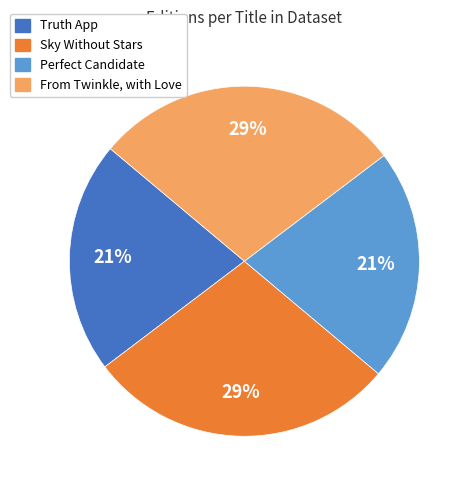

To the nearest percent, what is the average slice percentage?

25%